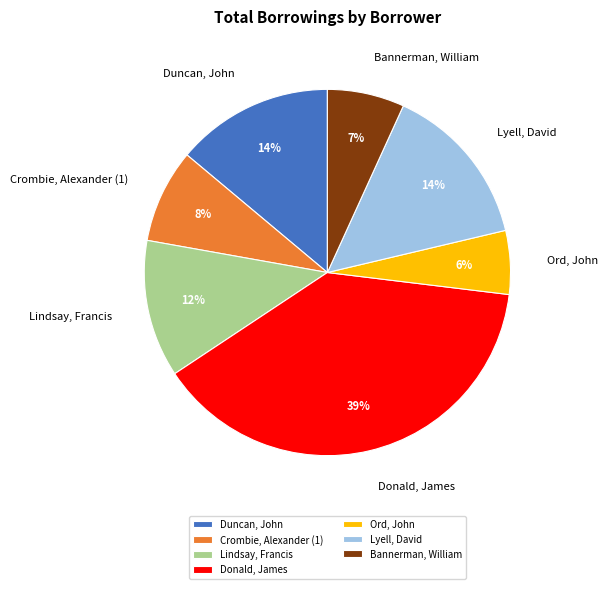

Do Lyell, David and Lindsay, Francis together represent more than half of the pie?

No